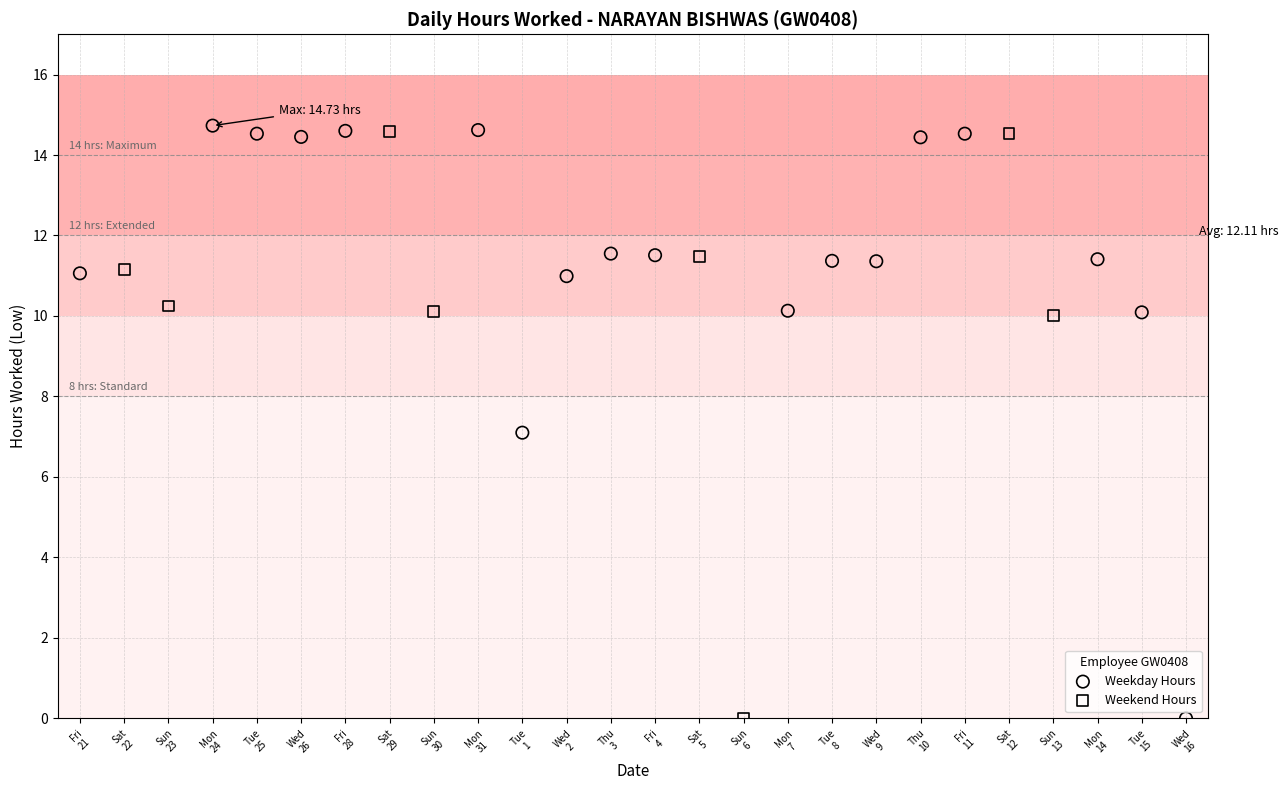

What are all the series names shown in the legend?

Weekday Hours, Weekend Hours